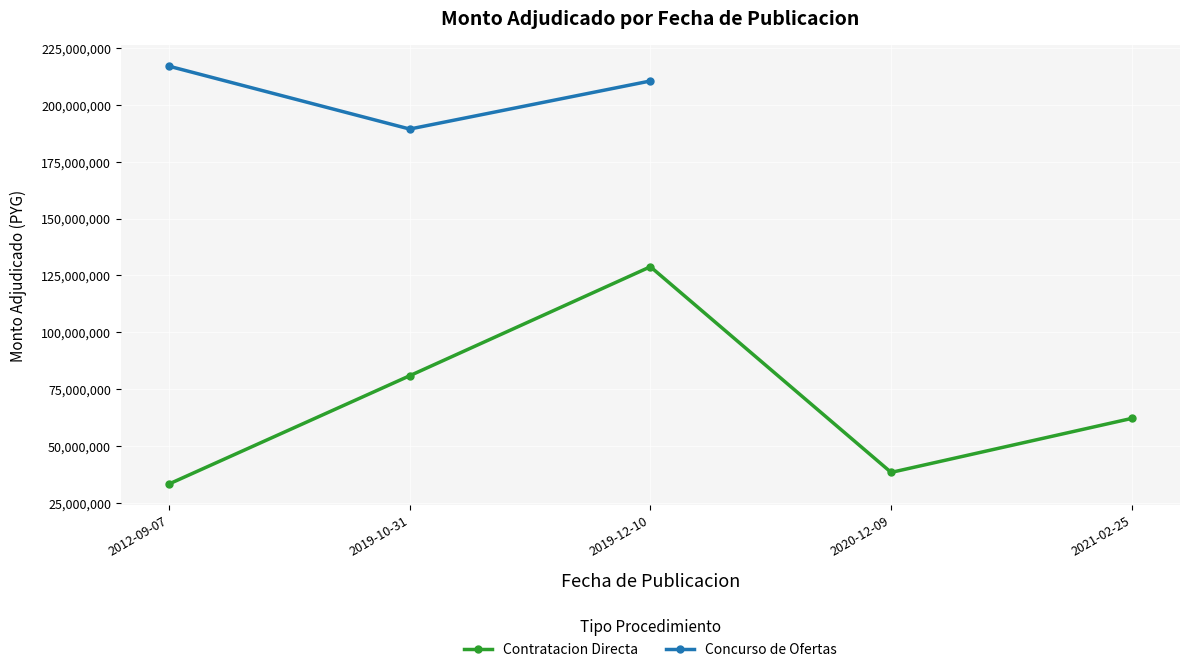

How many distinct data groups are displayed?

2